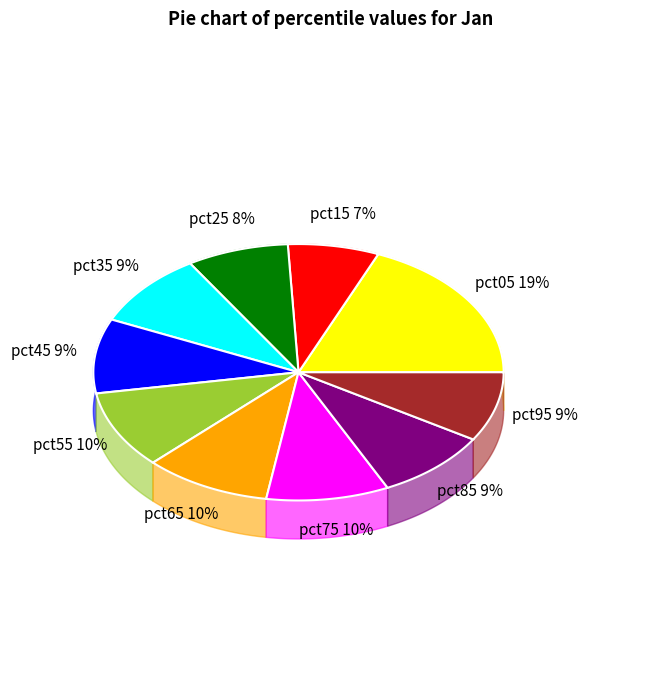

To the nearest percent, what is the combined percentage of pct95 and pct15?

16%